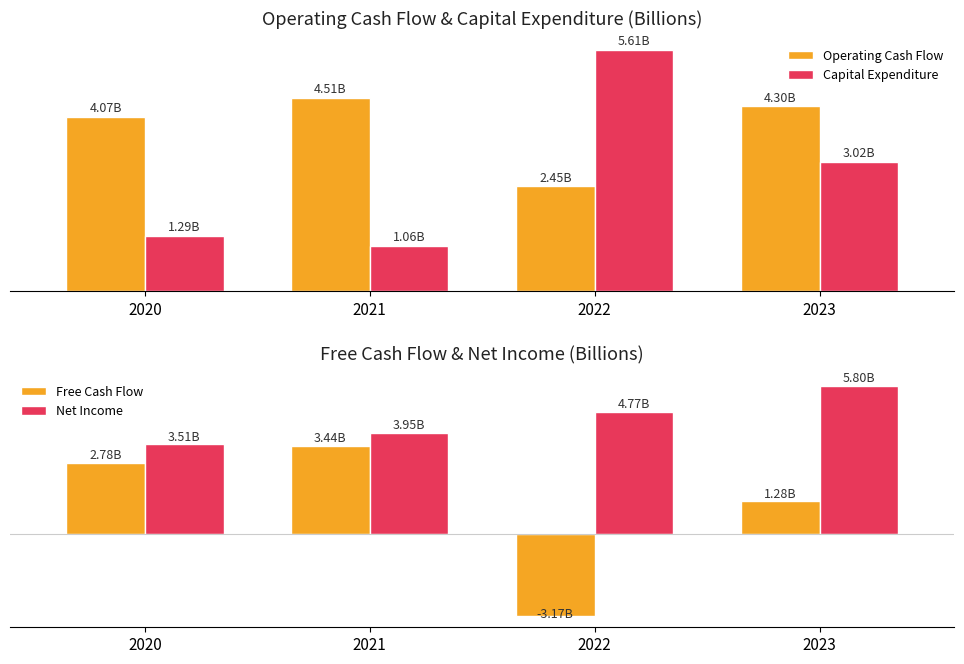

How many negative values does the Free Cash Flow series have?

1